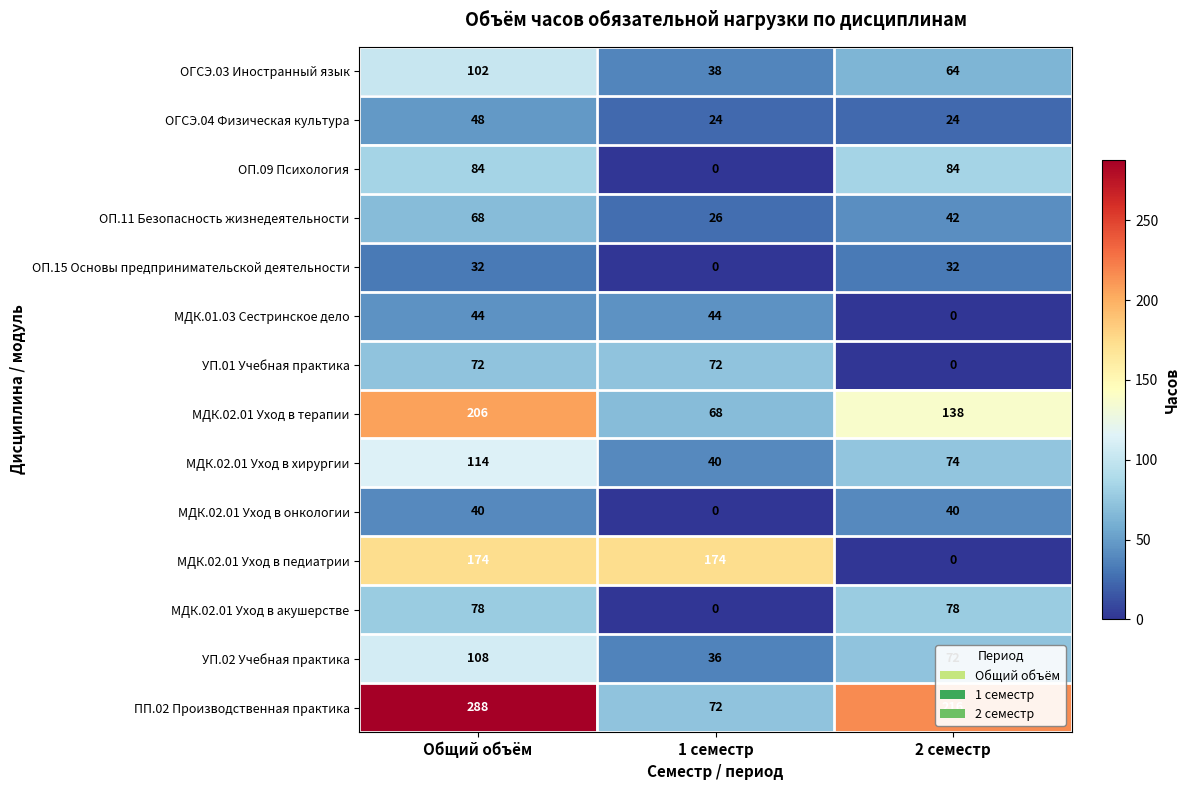

List the series in order of their peak value, lowest first.

ОП.15 Основы предпринимательской деятельности, МДК.02.01 Уход в онкологии, МДК.01.03 Сестринское дело, ОГСЭ.04 Физическая культура, ОП.11 Безопасность жизнедеятельности, УП.01 Учебная практика, МДК.02.01 Уход в акушерстве, ОП.09 Психология, ОГСЭ.03 Иностранный язык, УП.02 Учебная практика, МДК.02.01 Уход в хирургии, МДК.02.01 Уход в педиатрии, МДК.02.01 Уход в терапии, ПП.02 Производственная практика